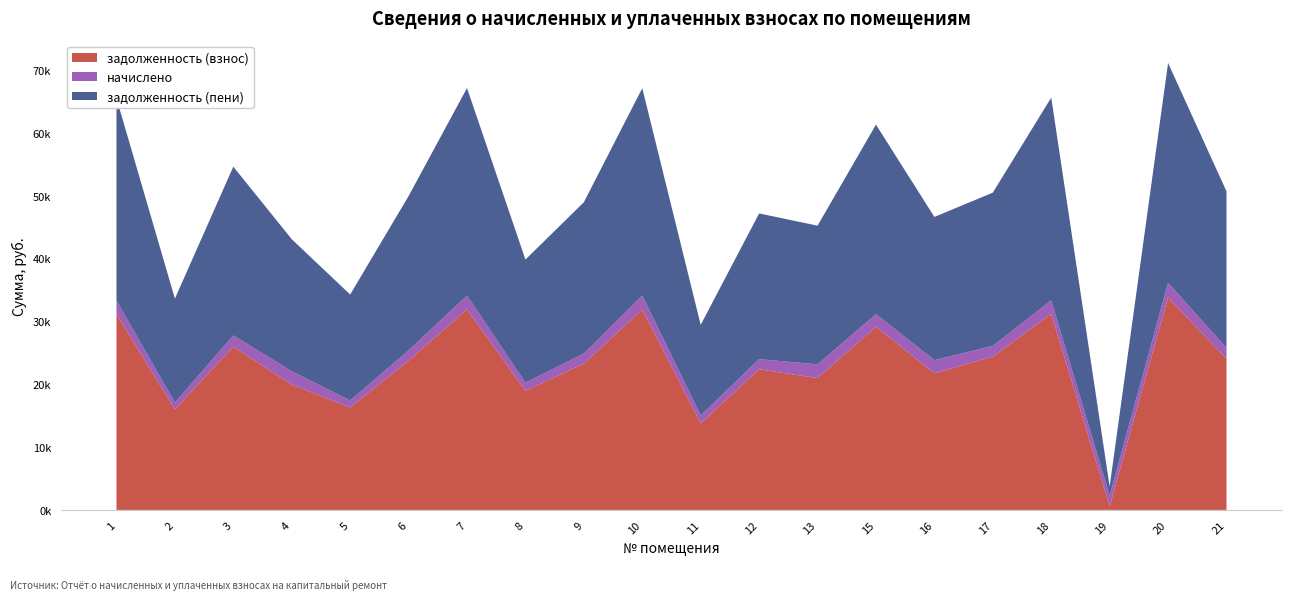

Reading left to right, what are all the values shown in this chart?

задолженность (взнос): 1=31128.3	2=15977.9	3=25957.5	4=19928.6	5=16288.1	6=23734.1	7=31904.0	8=18930.3	9=23268.6	10=31869.1	11=13749.3	12=22372.1	13=20955.5	15=29137.4	16=21714.6	17=24382.5	18=31179.9	19=570.9	20=33796.3	21=24030.2
начислено: 1=2138.3	2=1097.6	3=1783.1	4=2131.2	5=1118.9	6=1630.4	7=2191.6	8=1300.4	9=1598.4	10=2223.5	11=1288.0	12=1605.5	13=2195.2	15=2001.5	16=2109.9	17=1694.3	18=2141.9	19=1715.6	20=2321.6	21=1733.4
задолженность (пени): 1=32197.4	2=16526.7	3=26849.0	4=20994.2	5=16847.5	6=24549.3	7=32999.8	8=19580.5	9=24067.8	10=32980.9	11=14393.3	12=23174.8	13=22053.0	15=30138.2	16=22769.6	17=24382.5	18=32250.8	19=1428.8	20=34957.1	21=24896.9